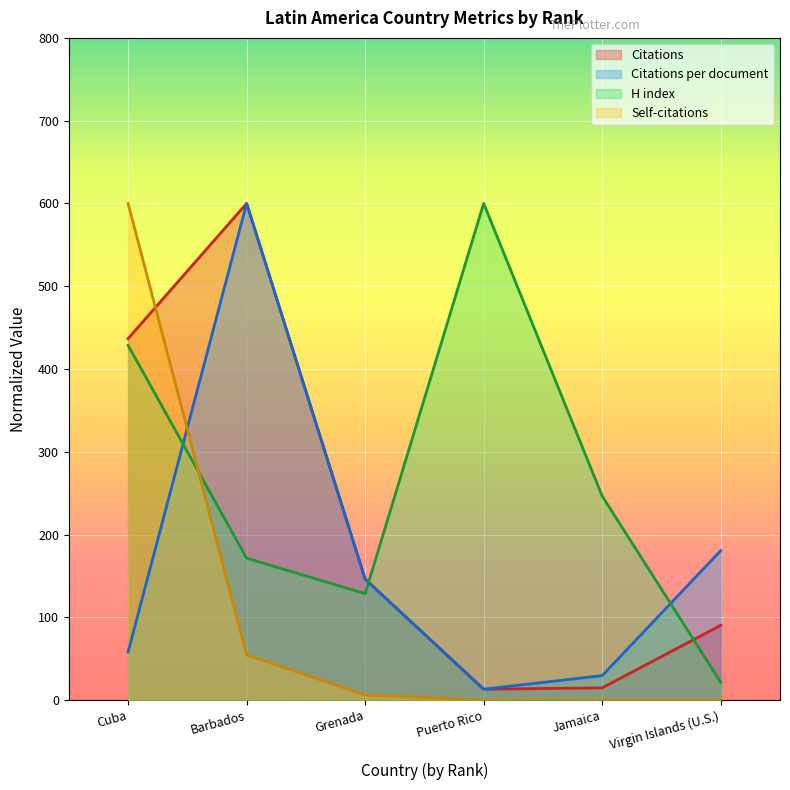

True or false: Citations has a value of 154.8 at Virgin Islands (U.S.).

False